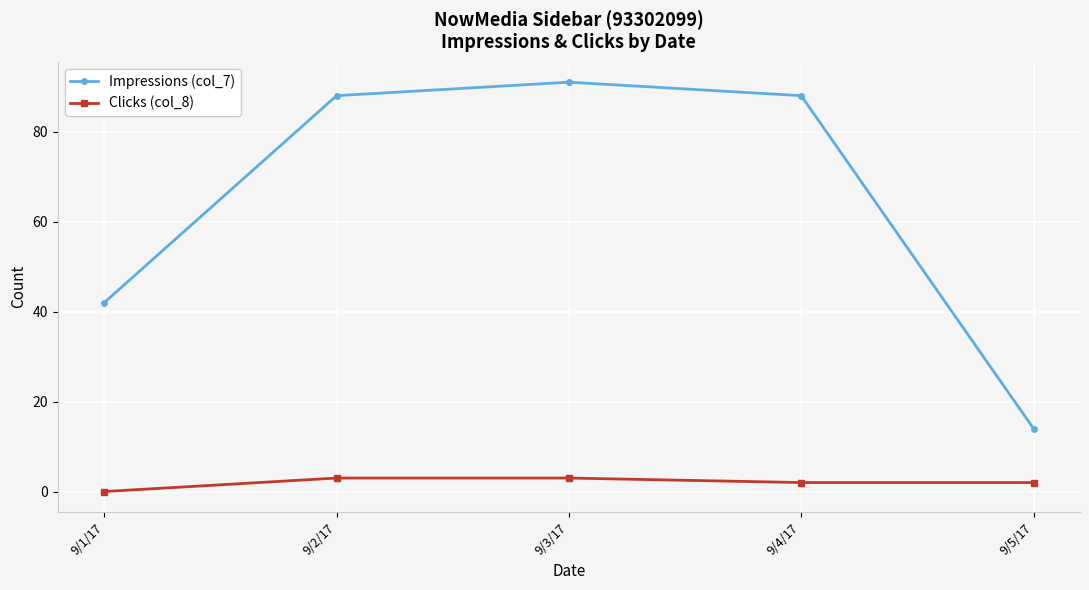

True or false: Impressions (col_7) and Clicks (col_8) intersect in this chart.

False